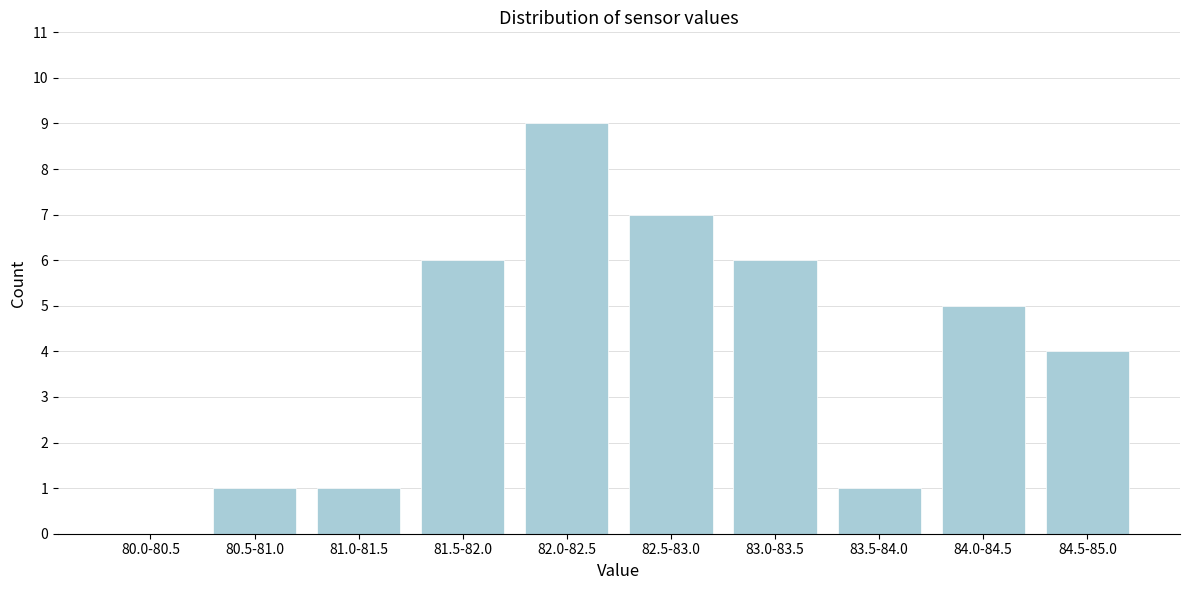

Reading left to right, transcribe all the data shown in this chart.

80.0-80.5=0	80.5-81.0=1	81.0-81.5=1	81.5-82.0=6	82.0-82.5=9	82.5-83.0=7	83.0-83.5=6	83.5-84.0=1	84.0-84.5=5	84.5-85.0=4